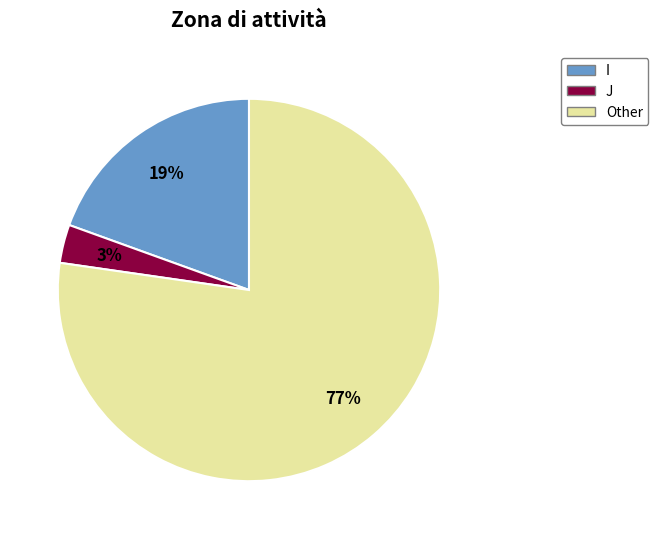

How many segments does this pie chart have?

3